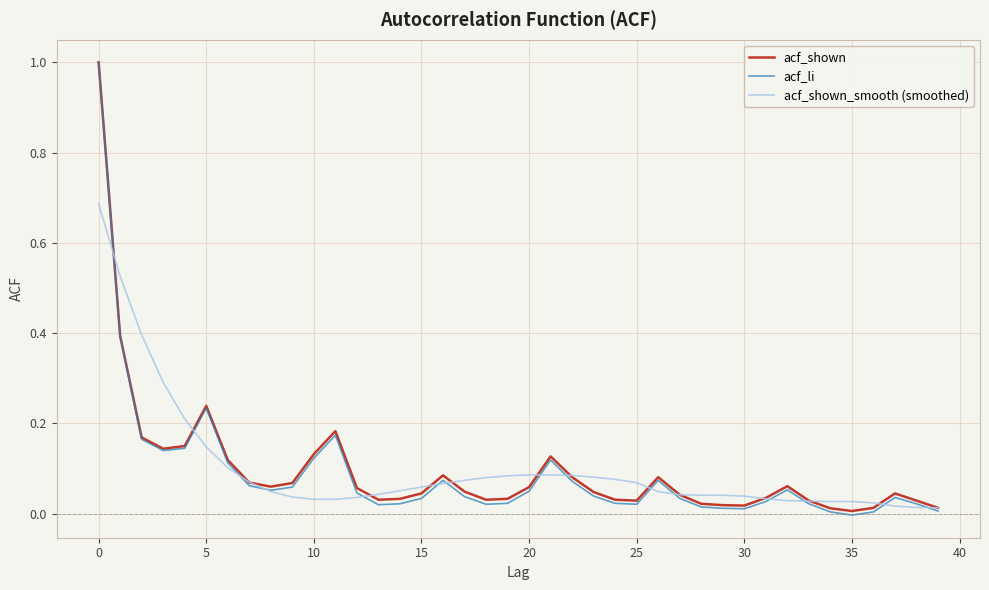

Does the chart display data point markers on the line(s)?

No